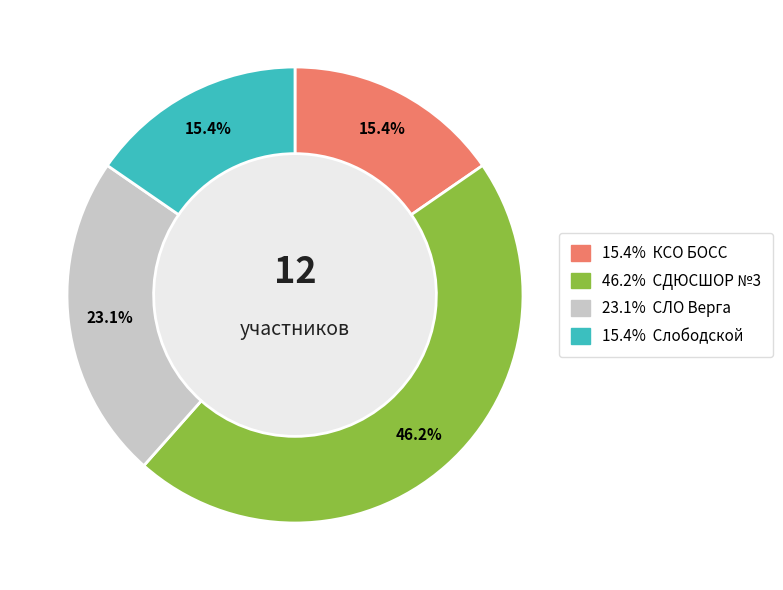

Count the number of slices in the pie.

4